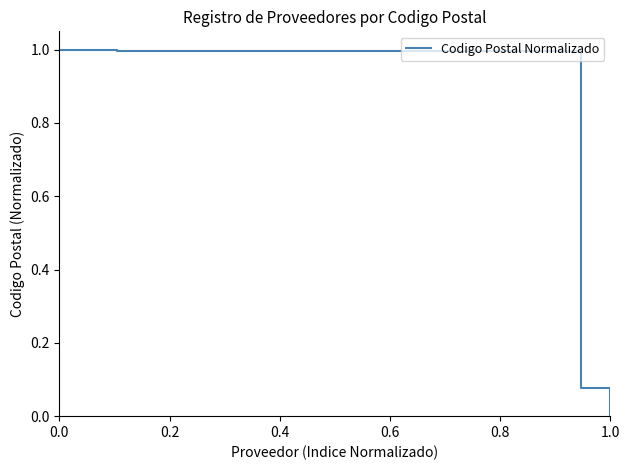

What is the difference between the second highest and second lowest values?

0.9